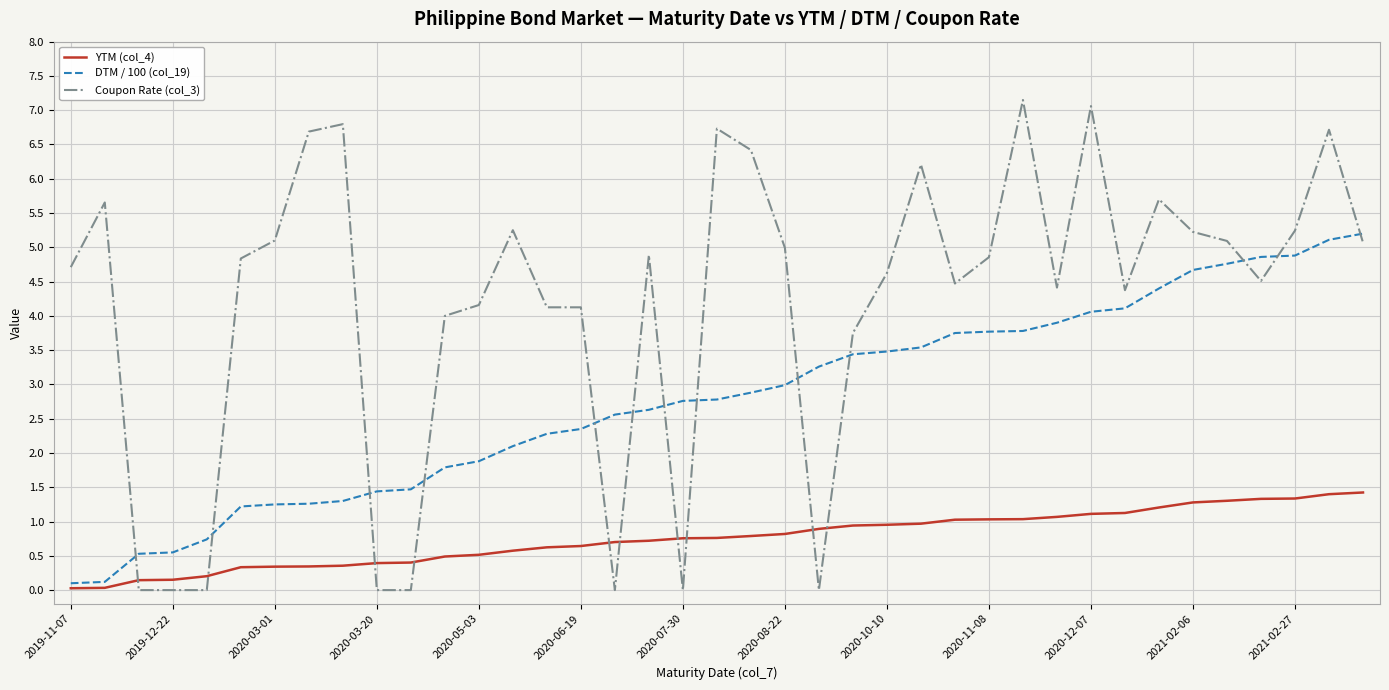

How many intersections are there between Coupon Rate (col_3) and DTM / 100 (col_19)?

13